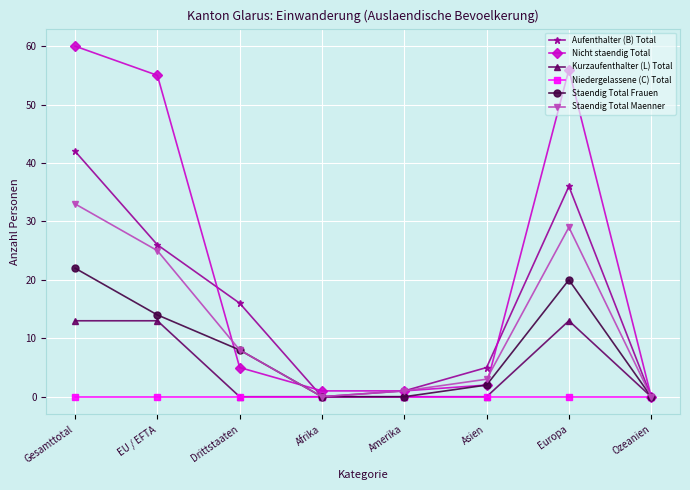

Is the value of Kurzaufenthalter (L) Total at Gesamttotal greater than the value of Nicht staendig Total at Drittstaaten?

Yes